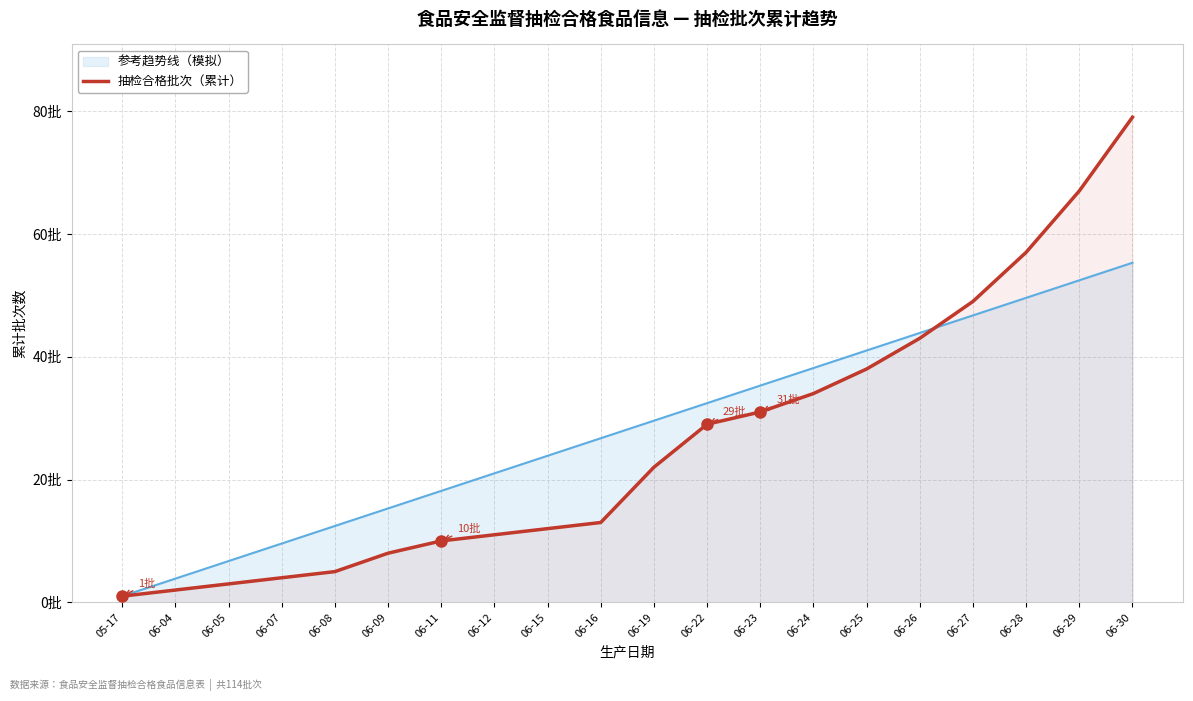

What is the minimum value for 抽检合格批次（累计）?

1.0